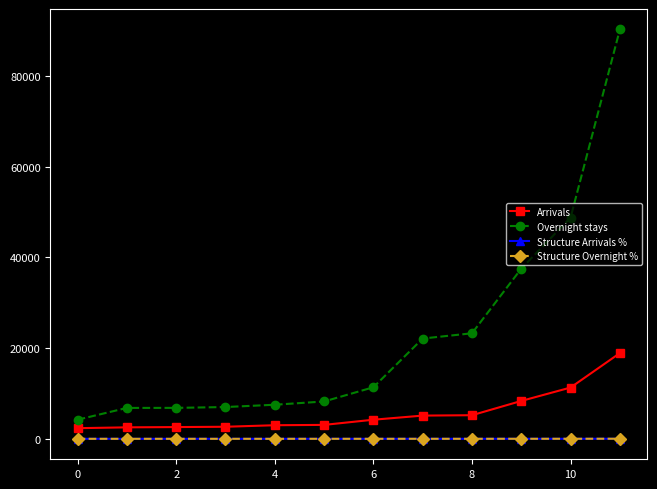

Which series has the largest total across all categories?

Overnight stays